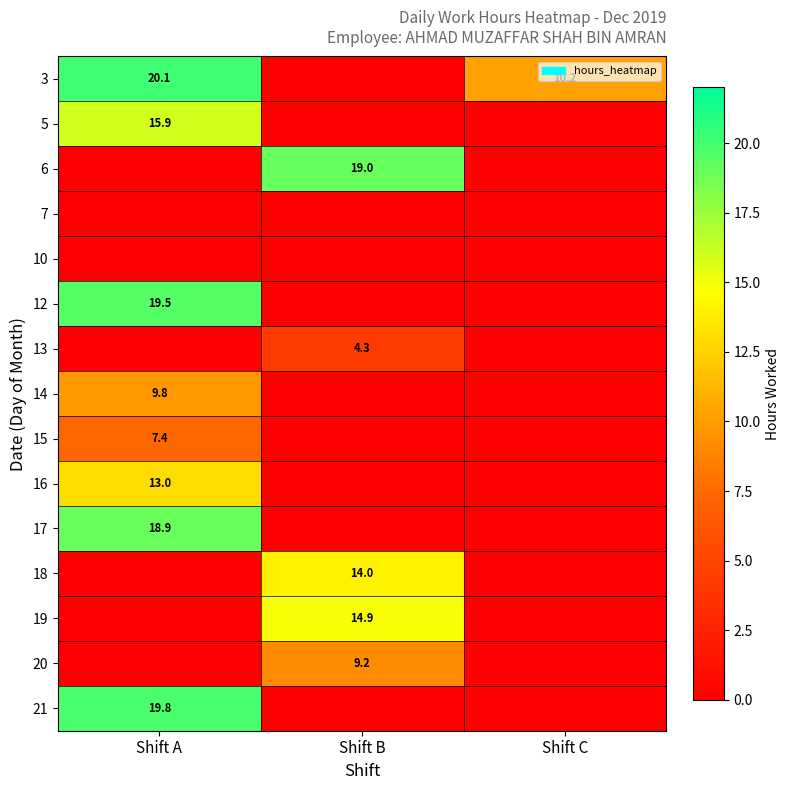

Between Shift B and Shift A, which is larger?

Shift A